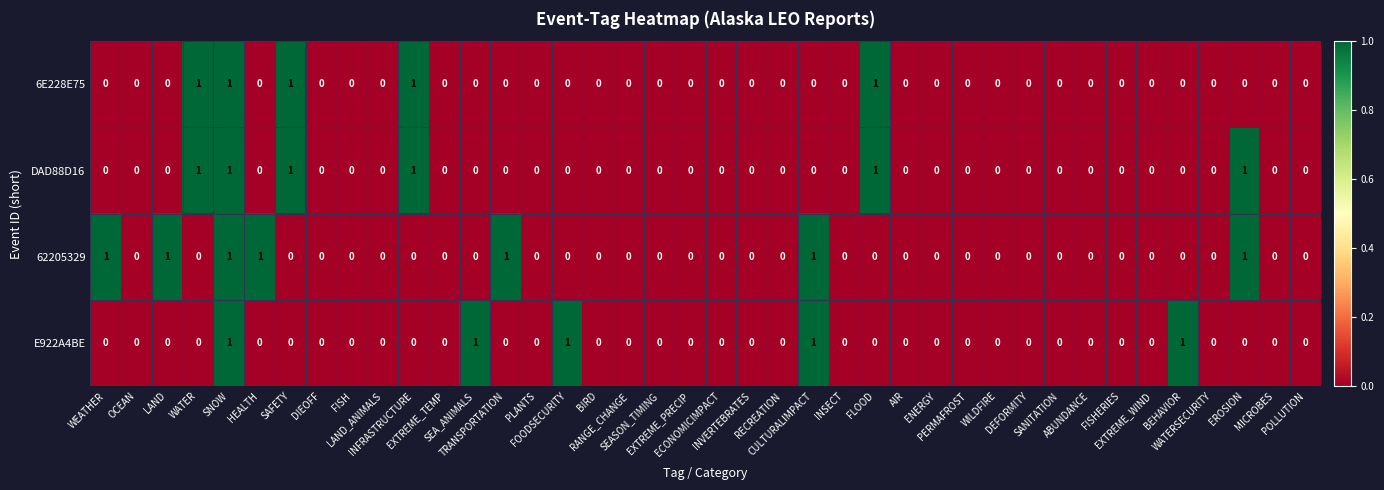

Count the 6E228E75 values in the range 0 to 1.

40